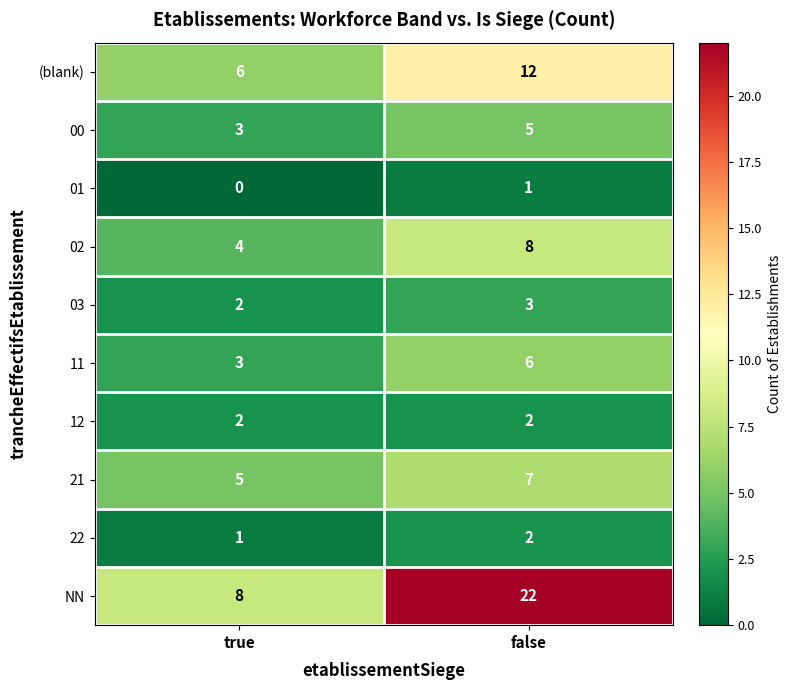

Which series has the widest spread of values?

NN